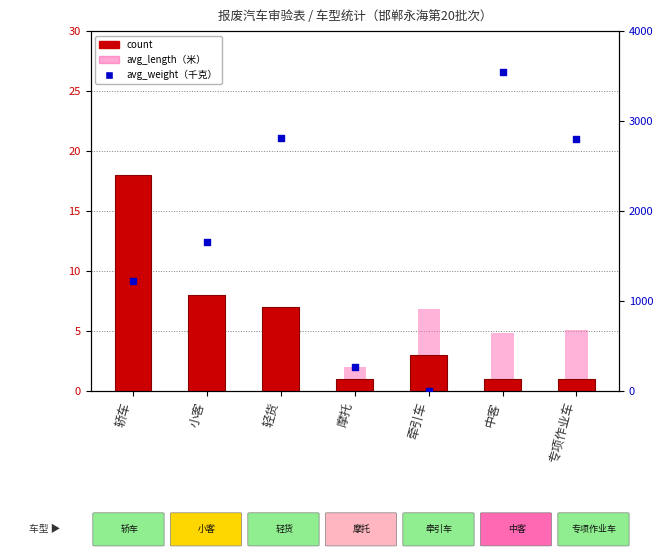

What are all the series names shown in the legend?

count, avg_length（米）, avg_weight（千克）